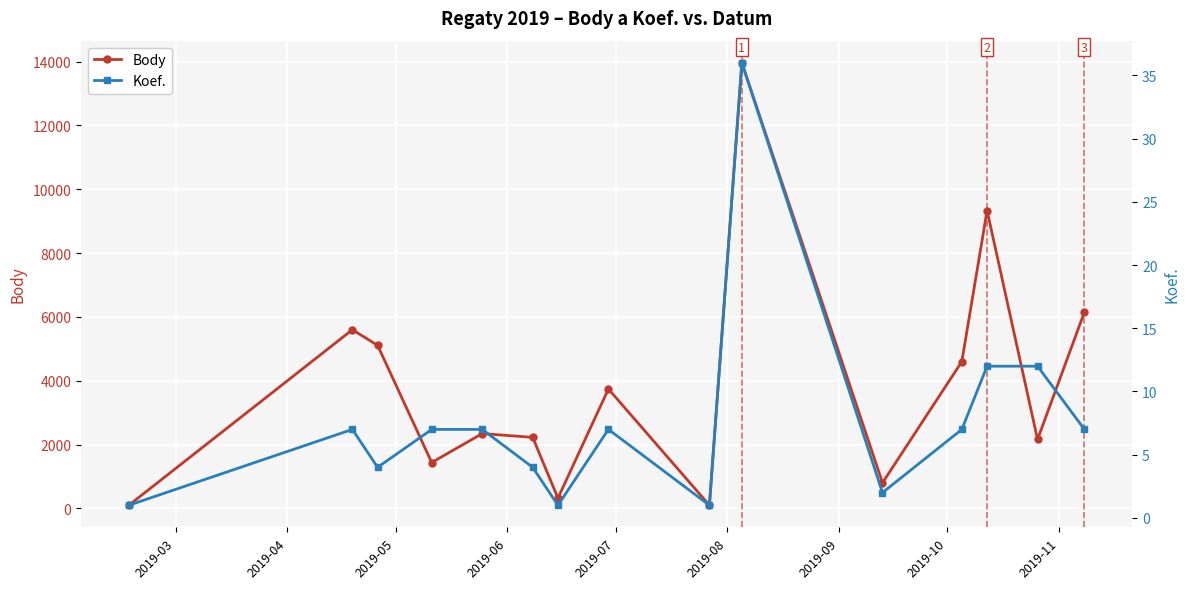

Count the number of data series in this chart.

2